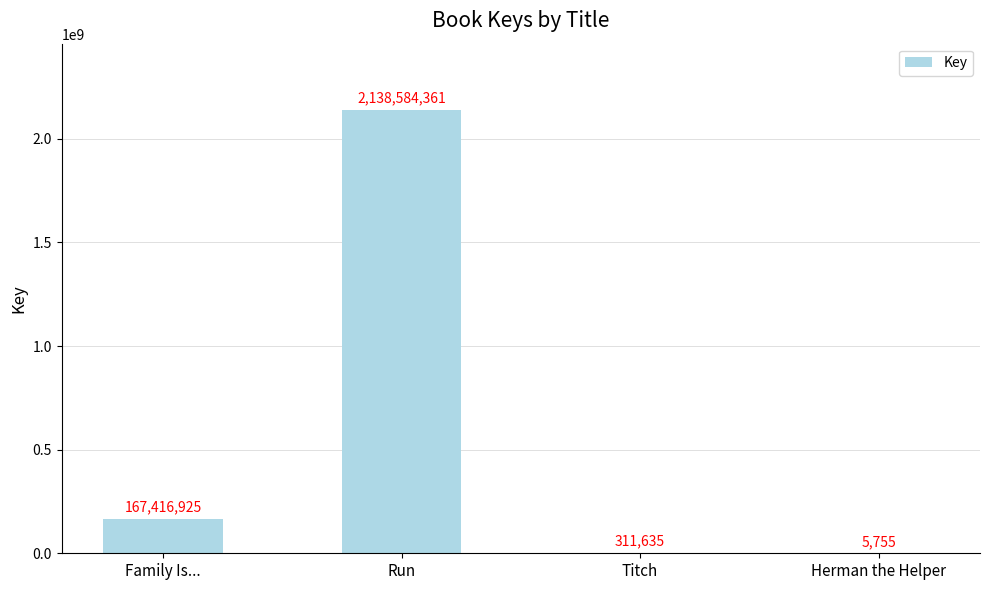

Are the bars horizontal?

No